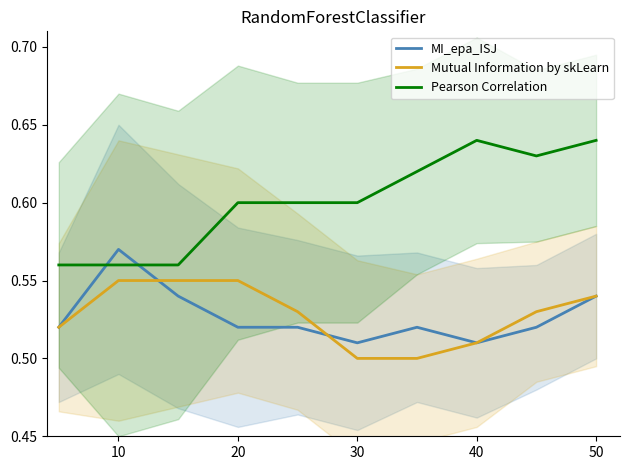

Does the chart display data point markers on the line(s)?

No